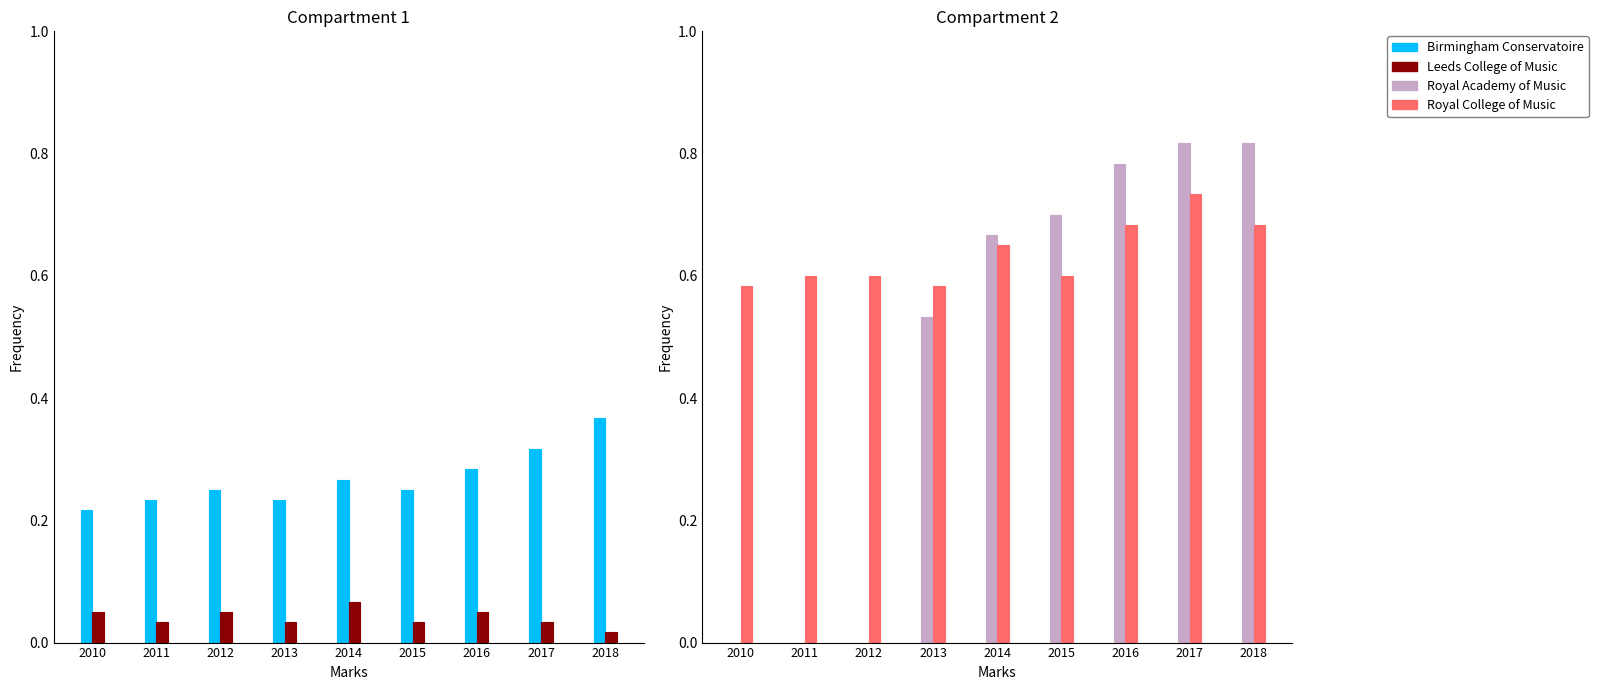

How many distinct data groups are displayed?

4